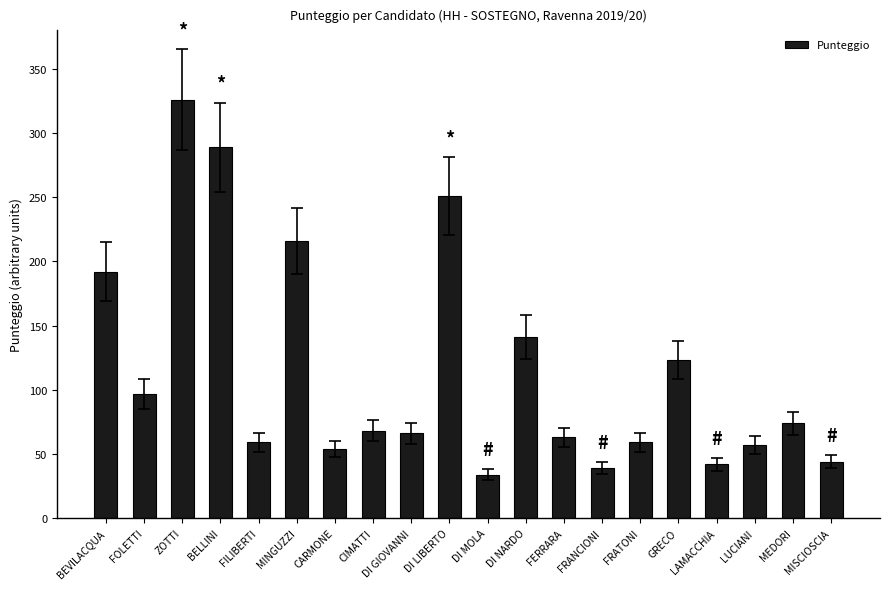

What is the label of the 7th bar from the right?

FRANCIONI